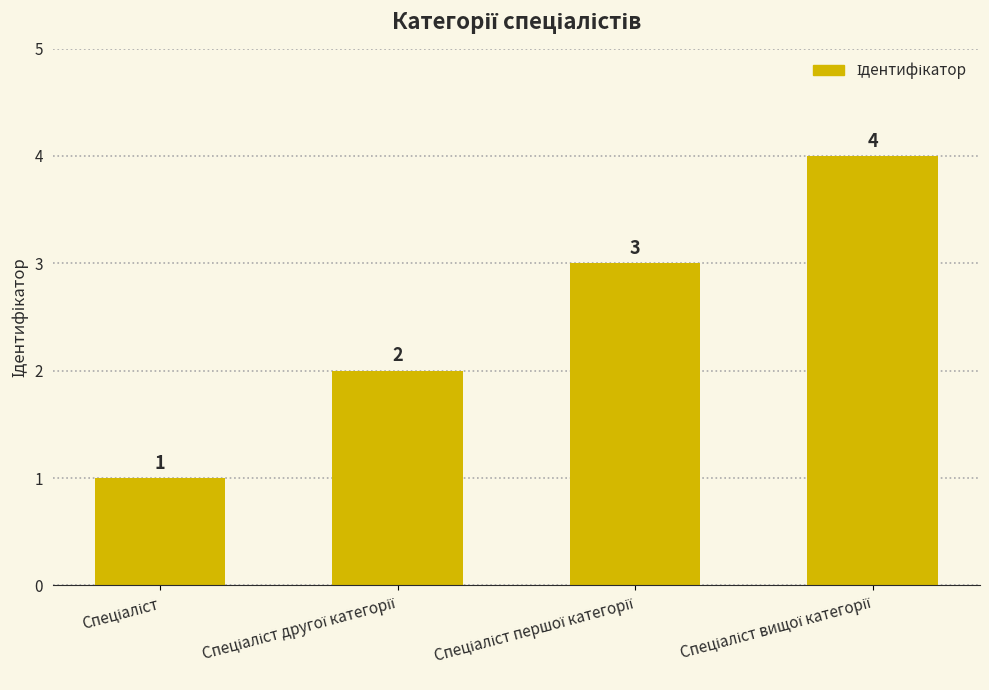

What is the difference between the maximum and second lowest values?

2